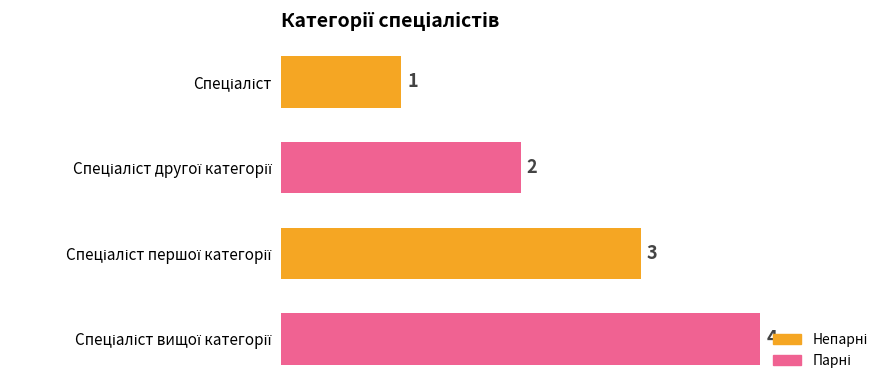

What is the greatest value displayed?

4